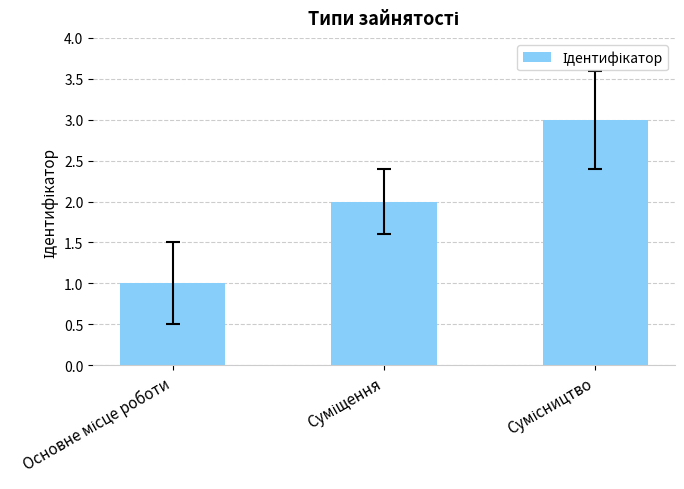

What is the greatest value displayed?

3